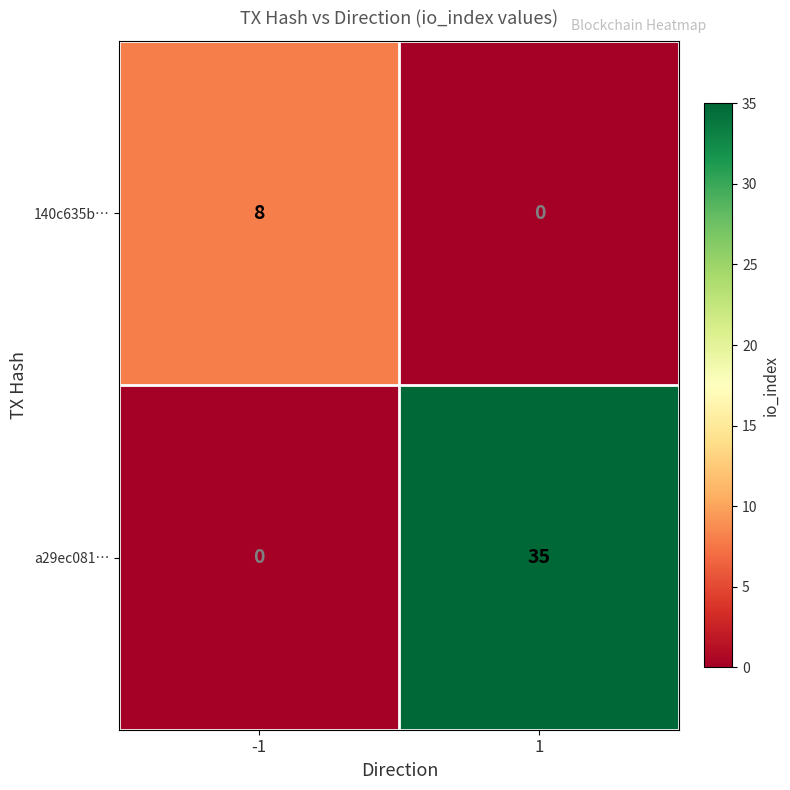

At how many categories does at least one series exceed 19?

1